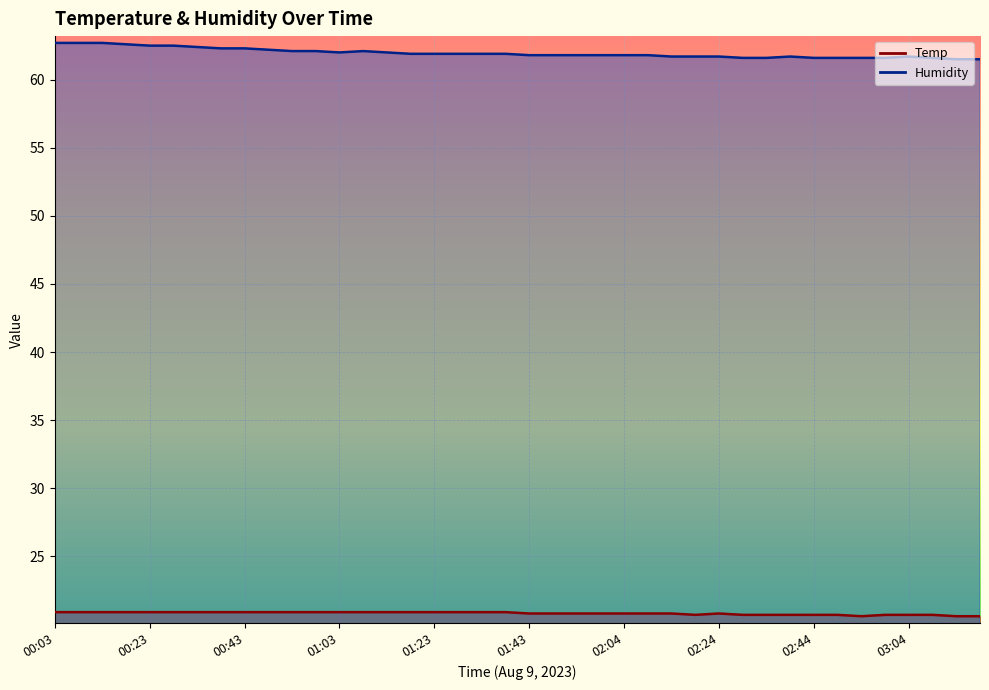

What is the greatest value displayed?

62.7